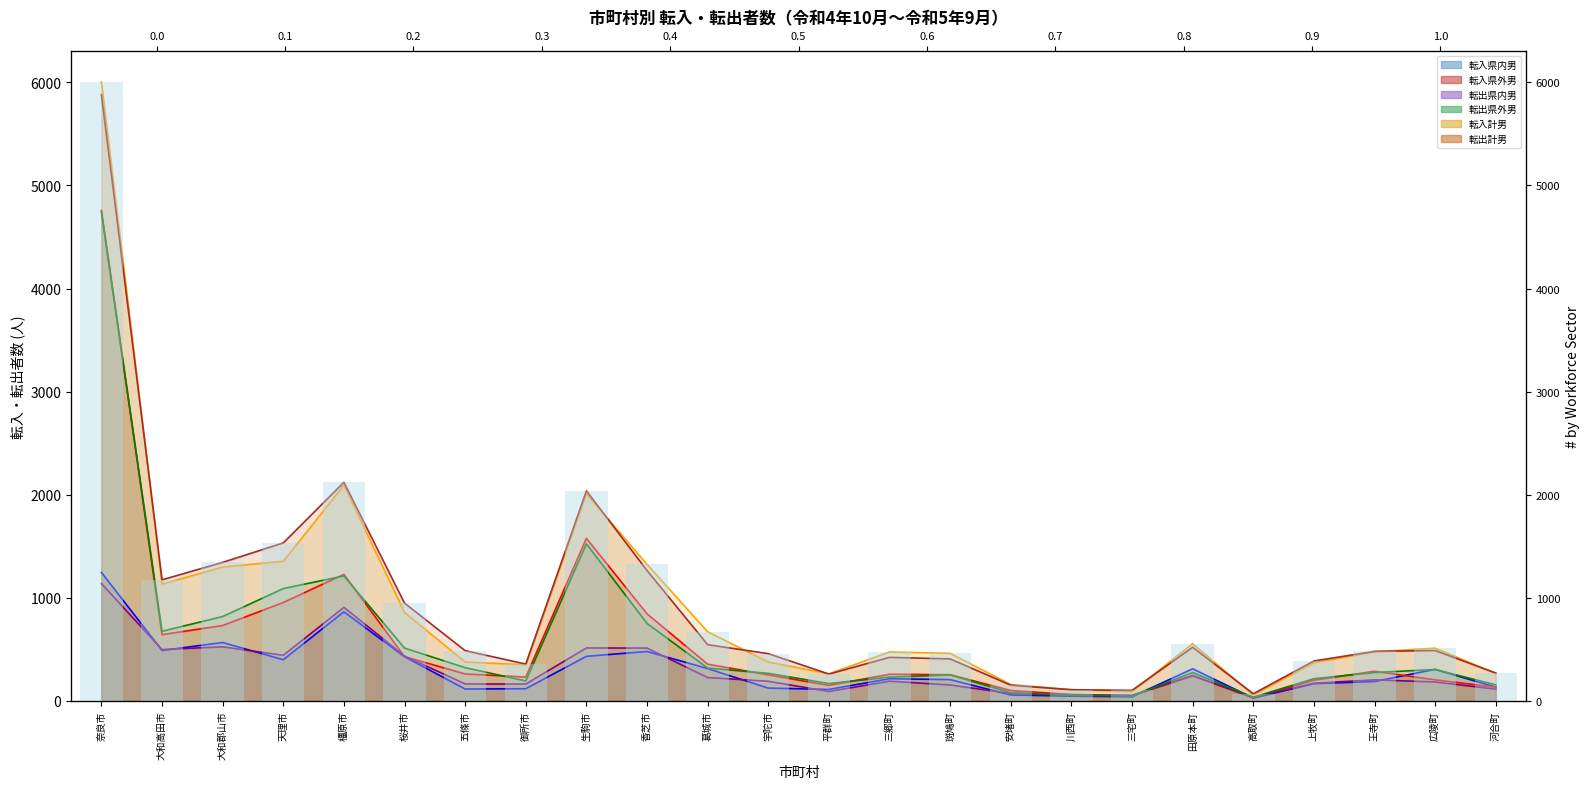

List the labels in order of 転出県外男 value, largest first.

奈良市, 生駒市, 橿原市, 天理市, 大和郡山市, 香芝市, 大和高田市, 桜井市, 五條市, 葛城市, 広陵町, 王寺町, 田原本町, 宇陀市, 斑鳩町, 三郷町, 上牧町, 御所市, 平群町, 河合町, 安堵町, 川西町, 三宅町, 高取町